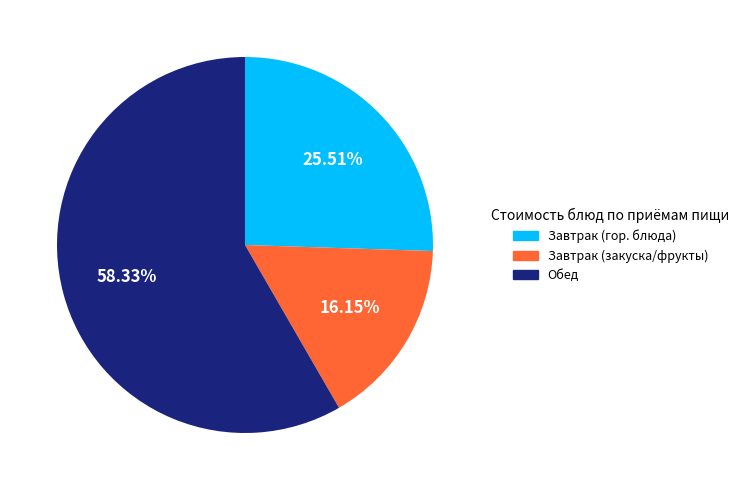

Is there any slice that represents more than half of the pie?

Yes